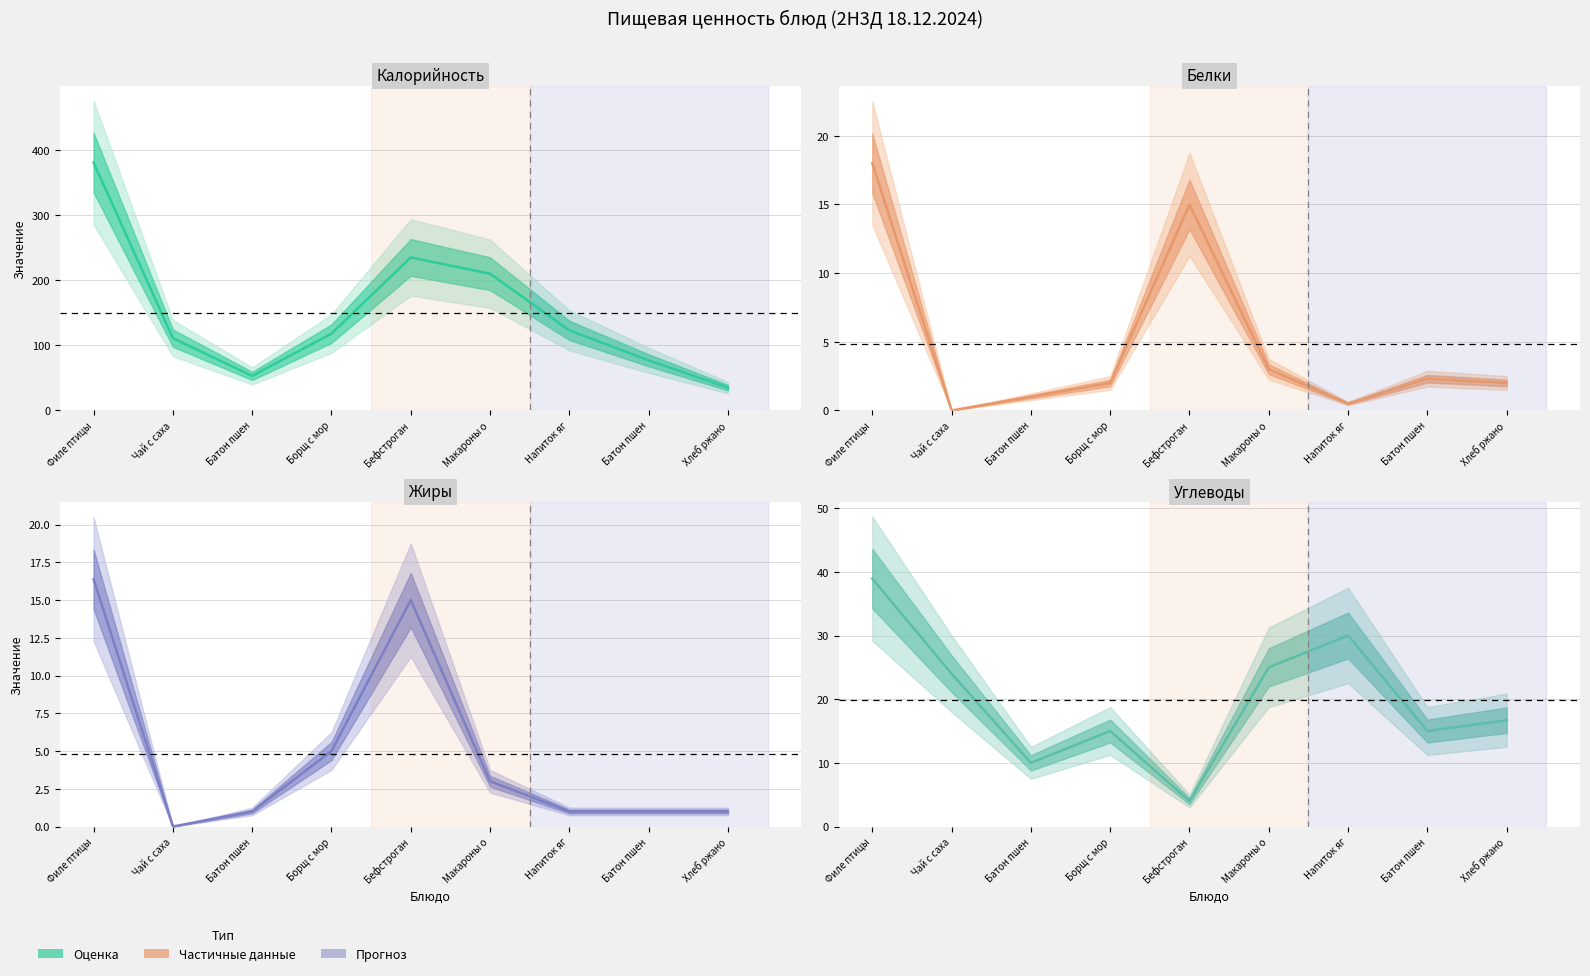

How many interior local valleys does the Белки series have?

2